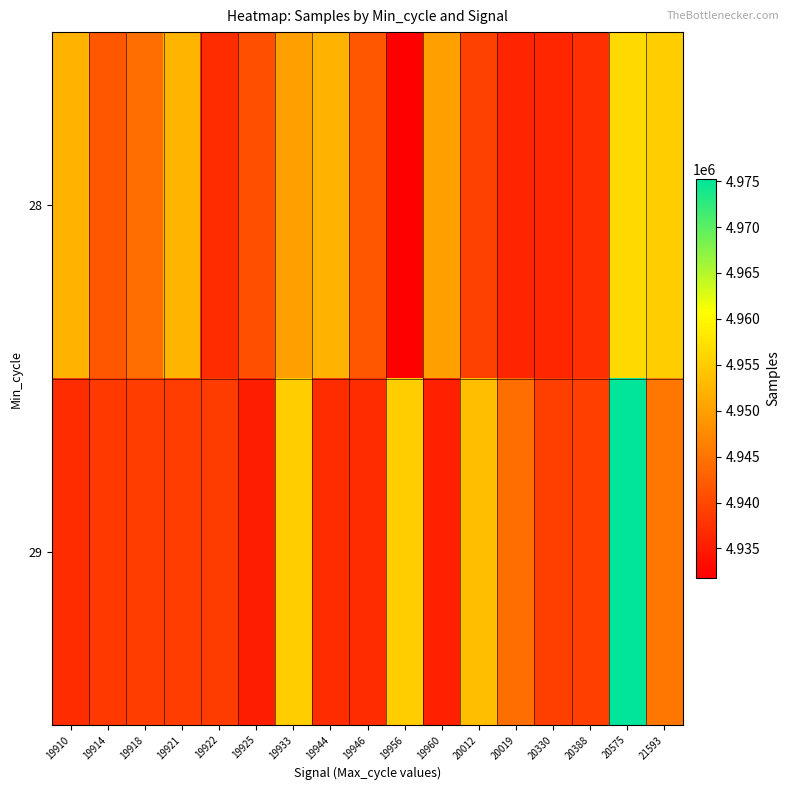

Reading left to right, extract all data points from this chart.

28: 19910=4952204	19914=4941569	19918=4944271	19921=4952336	19922=4936844	19925=4941012	19933=4950046	19944=4952204	19946=4941787	19956=4931819	19960=4949981	20012=4939332	20019=4936082	20330=4936188	20388=4937237	20575=4956474	21593=4955121
29: 19910=4936903	19914=4938351	19918=4938781	19921=4938781	19922=4938735	19925=4935132	19933=4955121	19944=4936903	19946=4936903	19956=4955121	19960=4935601	20012=4953502	20019=4944271	20330=4939094	20388=4939094	20575=4975179	21593=4945227